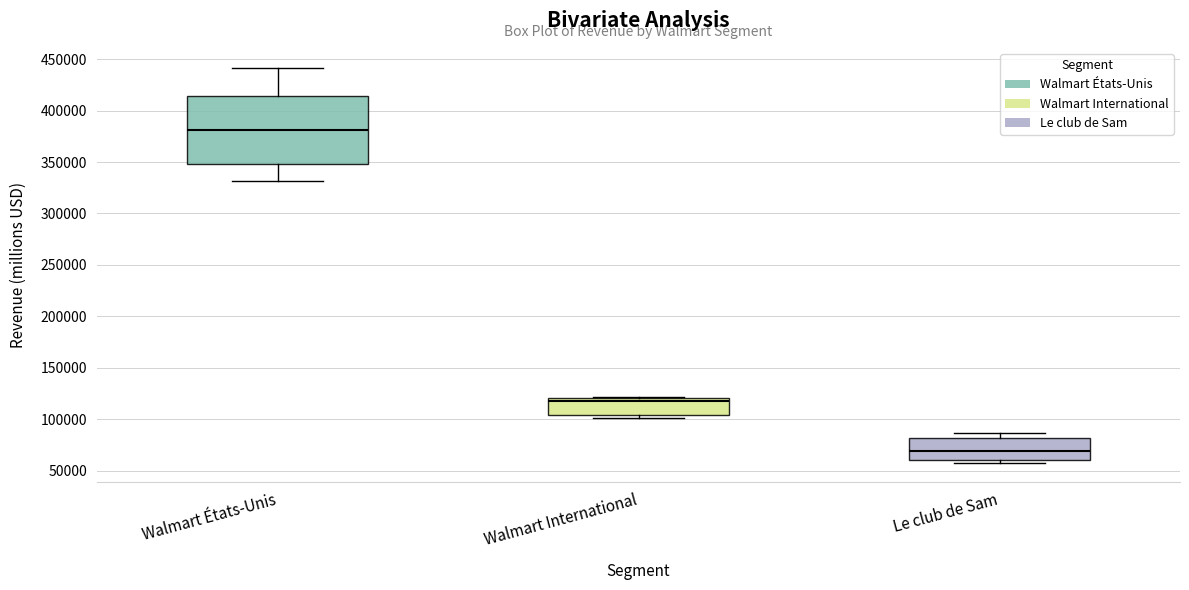

Reading left to right, transcribe this box plot: for each box, give where its median line is, the range the box spans, and where its two whiskers end, as read against the y-axis. The values are not printed on the chart, so give them approximately, as read against the axis.

Walmart États-Unis: median 380000, box 350000 to 415000, whiskers 330000 to 440000
Walmart International: median 115000, box 105000 to 120000, whiskers 100000 to 120000
Le club de Sam: median 70000, box 60000 to 80000, whiskers 60000 (just below the box's lower edge) to 85000